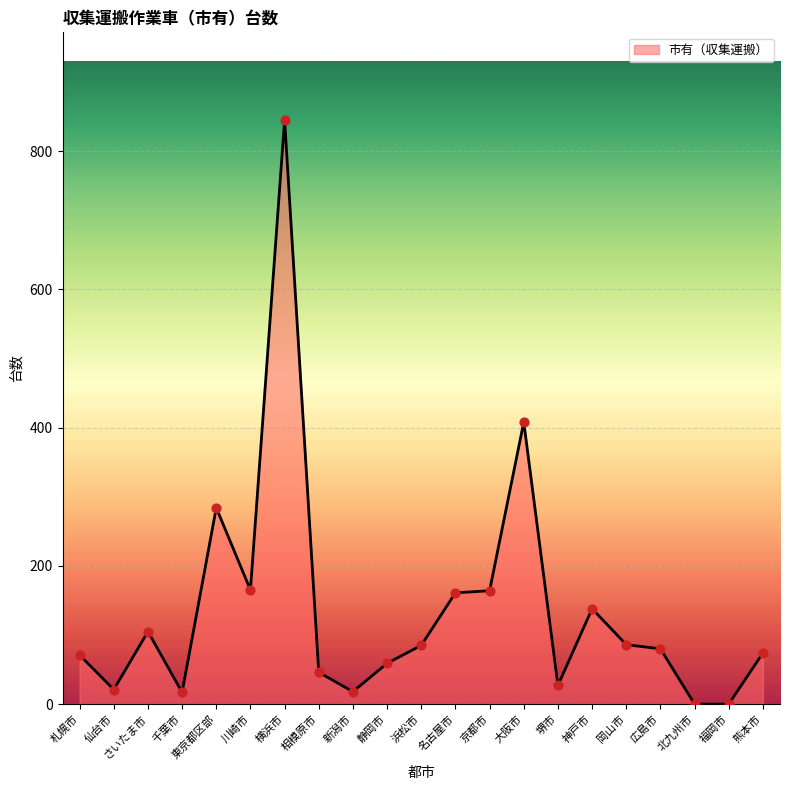

What is the ratio of the value at 名古屋市 to the value at 仙台市?

7.7